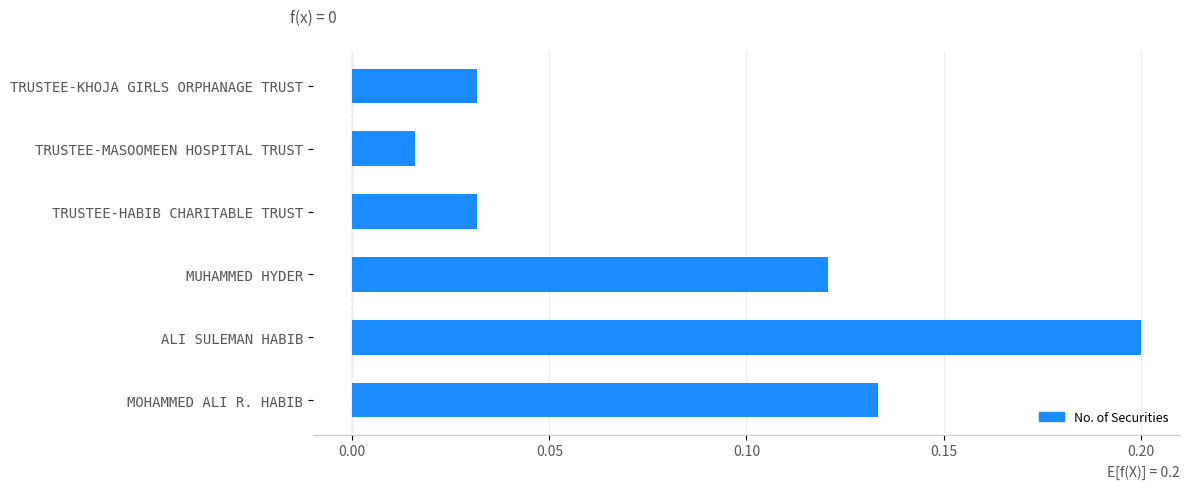

At which category does the chart reach its minimum across all series?

TRUSTEE-MASOOMEEN HOSPITAL TRUST